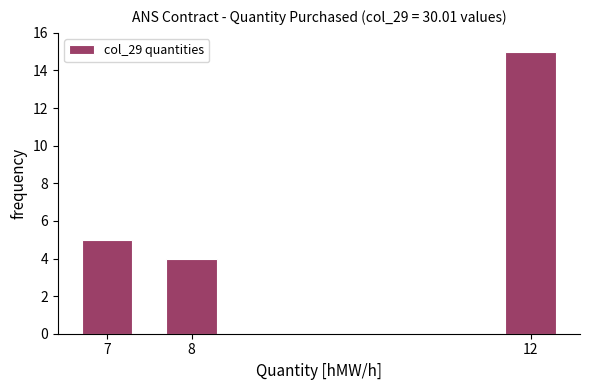

Reading left to right, extract all data points from this chart.

5	4	15